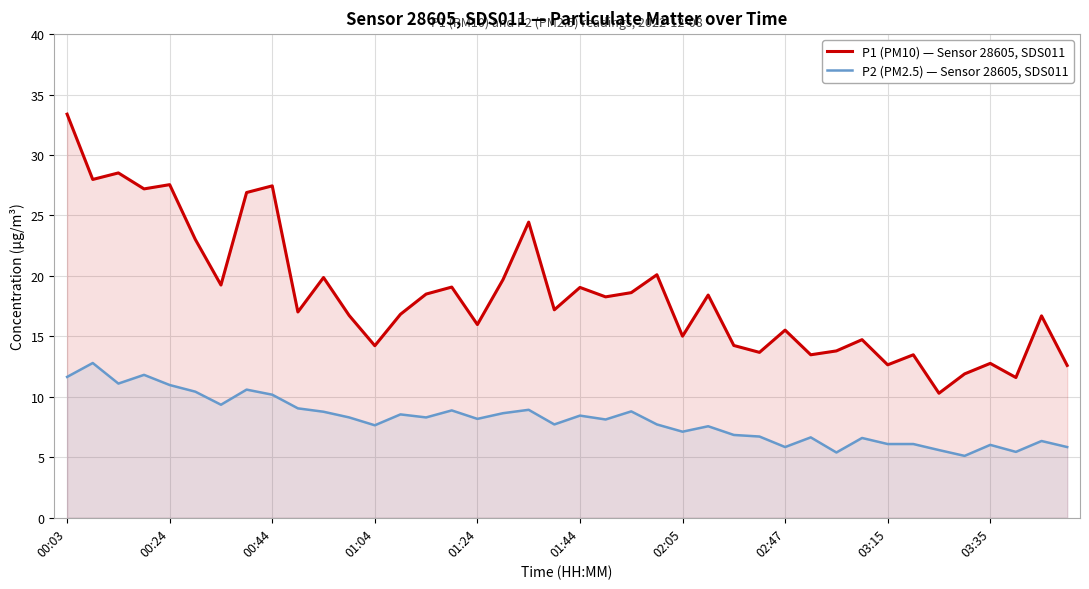

Which series has the widest spread of values?

P1 (PM10) — Sensor 28605, SDS011